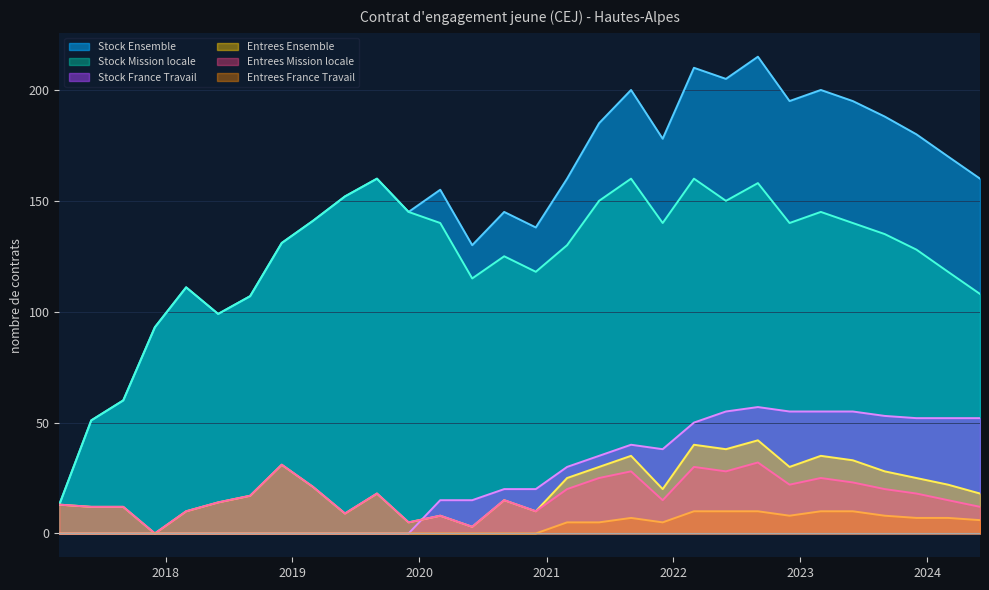

How many values in the Stock Ensemble series are below 160?

15